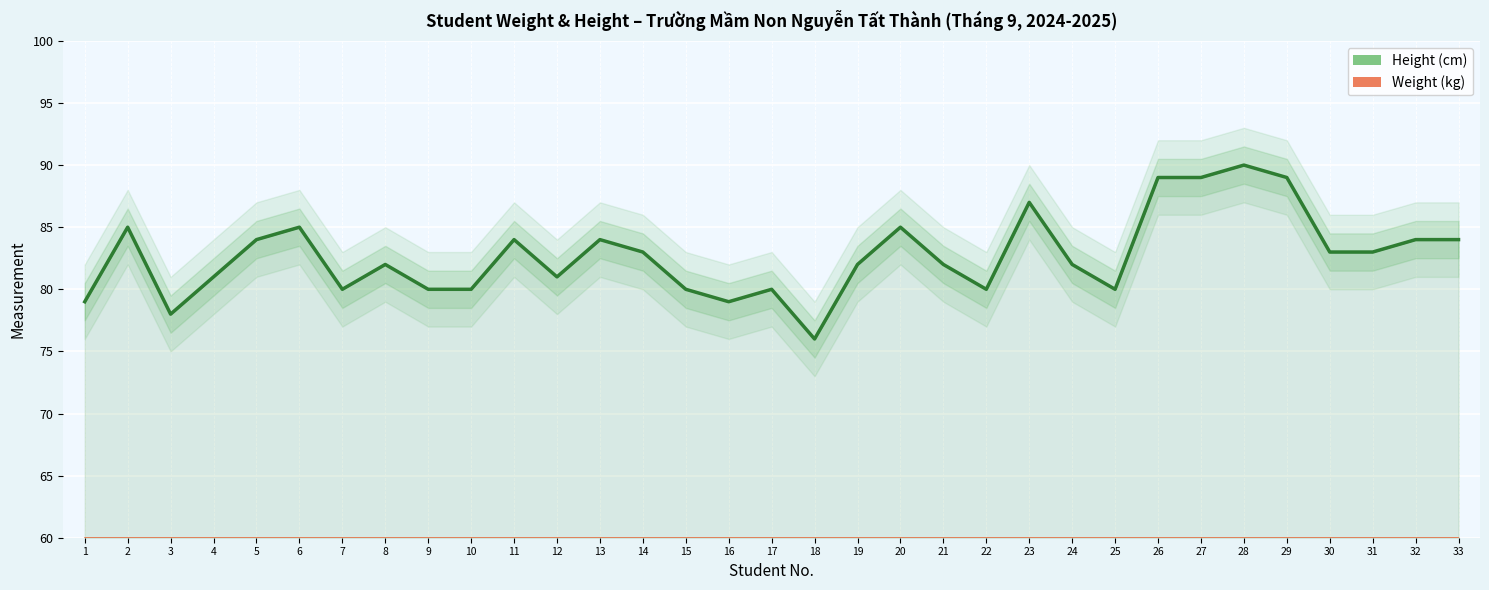

Rank the series at 30 from highest to lowest value.

Height (cm), Weight (kg)